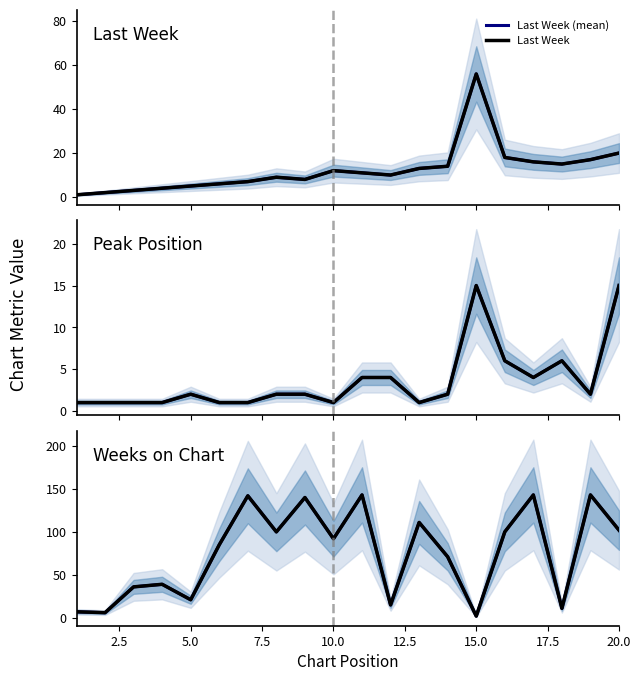

True or false: Weeks on Chart and Peak Position cross at least once.

True